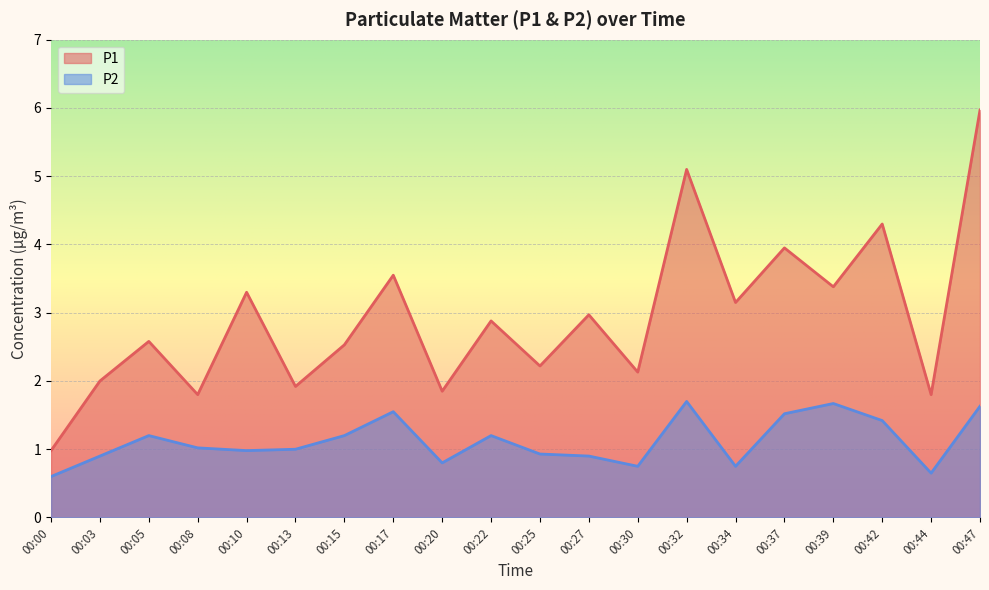

What is the approximate value of P2 at 00:25?

0.9